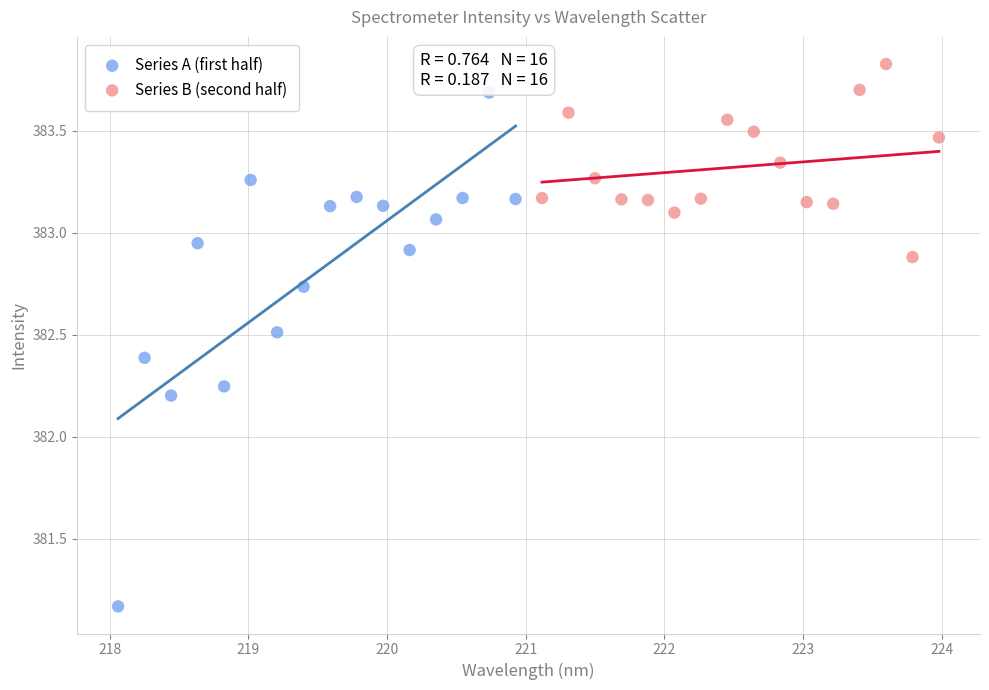

Which series reaches the maximum Y coordinate?

Series B (second half)